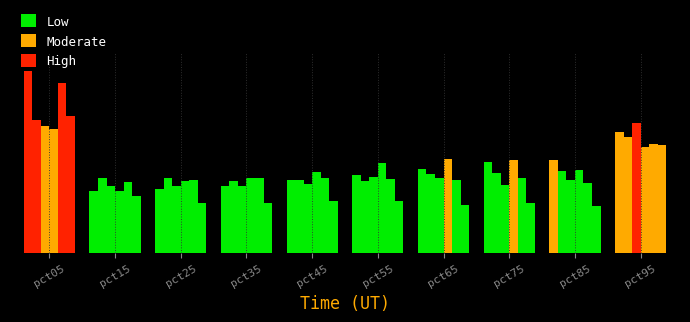

Are the bars grouped side by side (vs. stacked)?

Yes